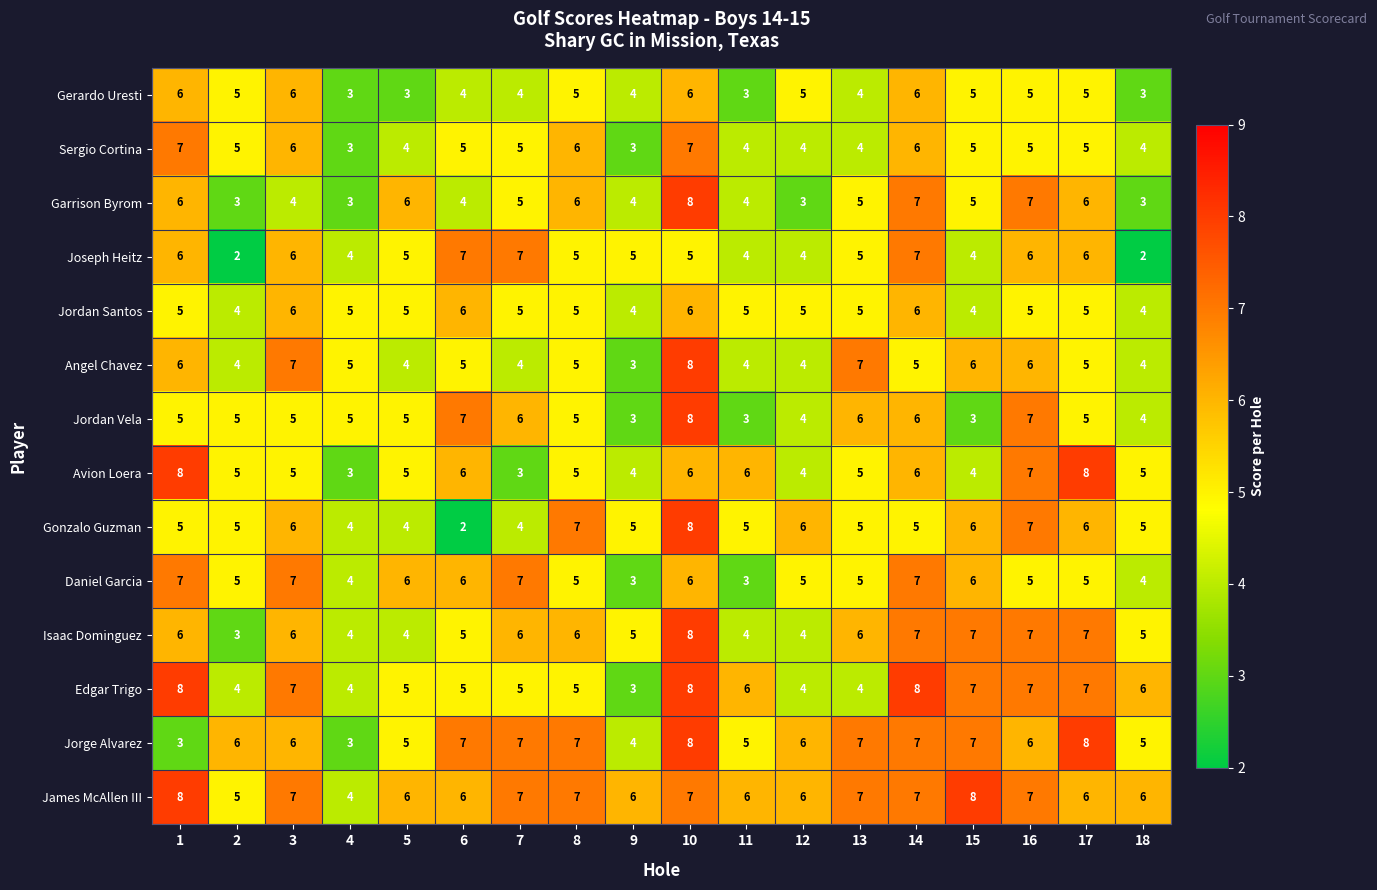

At which label does Gonzalo Guzman reach its minimum?

6